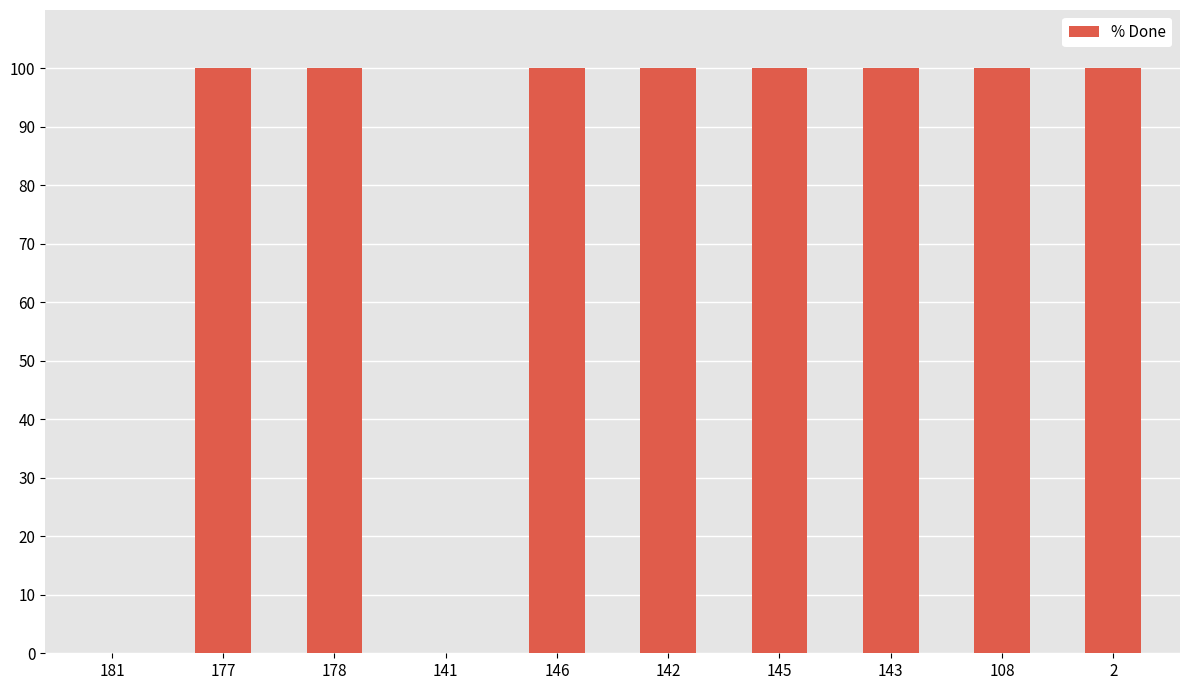

The chart shows a value of 0 at 141. True or false?

True